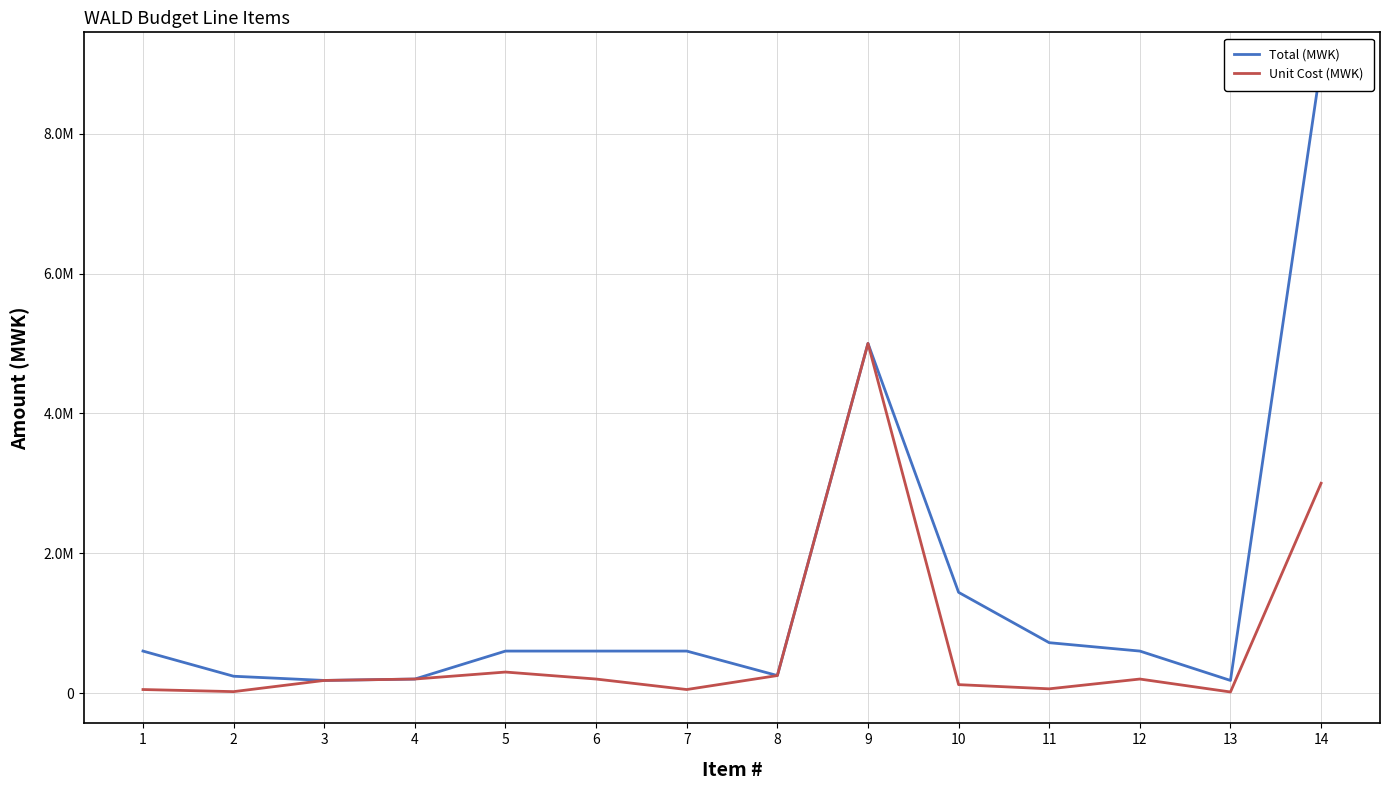

In Total (MWK), how many points are higher than both neighbors (excluding endpoints)?

1